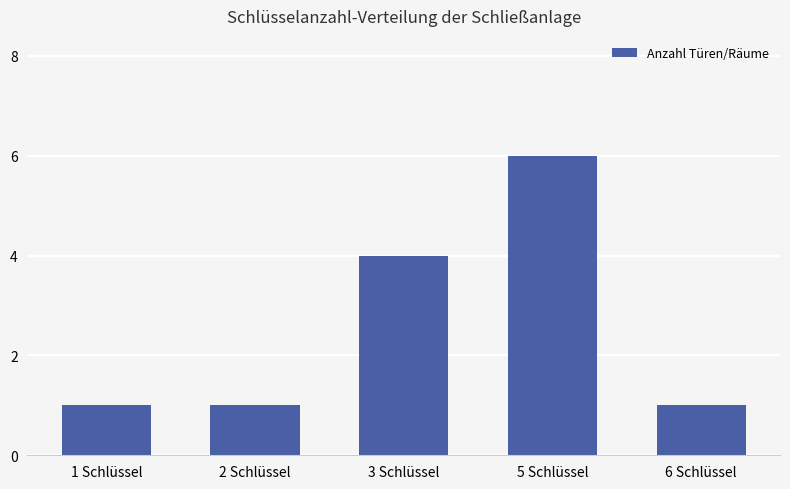

Where is the data nearest to the value 3?

3 Schlüssel